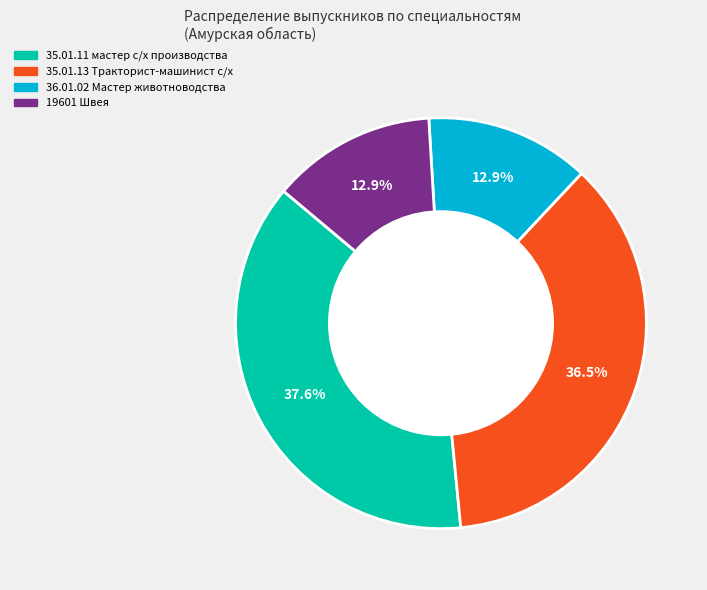

To the nearest percent, what is the combined percentage of 35.01.13 Тракторист-машинист с/х and 19601 Швея?

49%